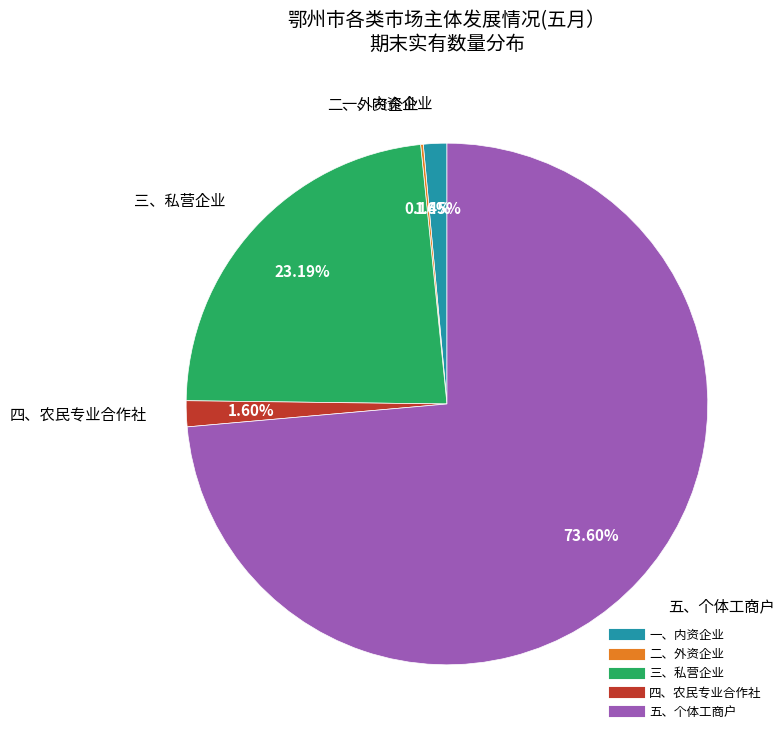

What percentage is the 三、私营企业 slice, to the nearest percent?

23%